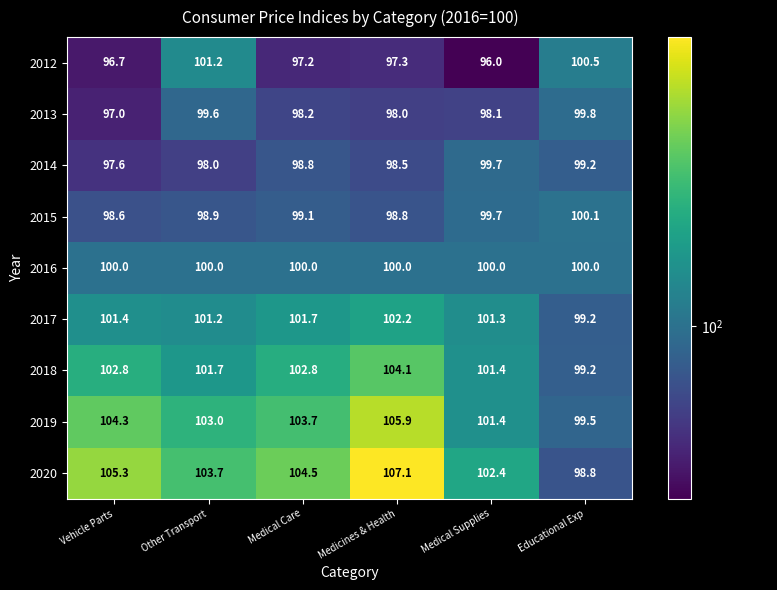

What value does the 2013 series have at Other Transport?

99.6